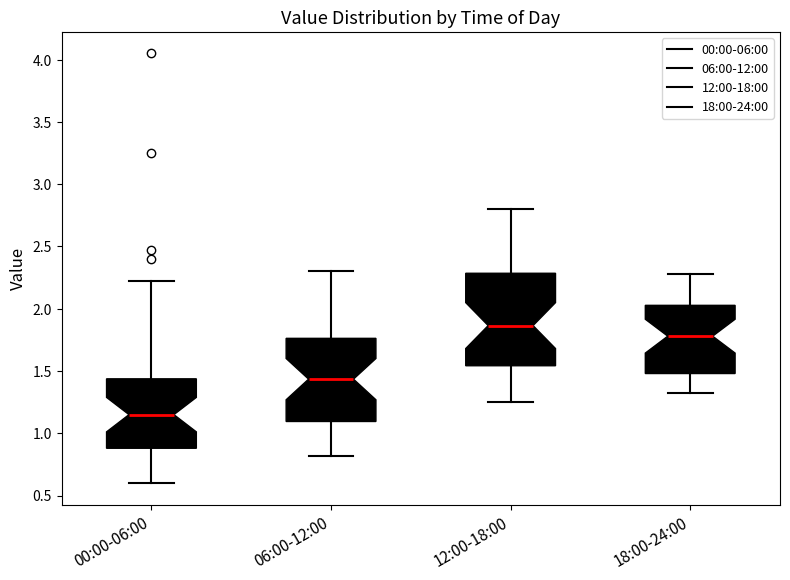

Which box has the highest median line?

12:00-18:00